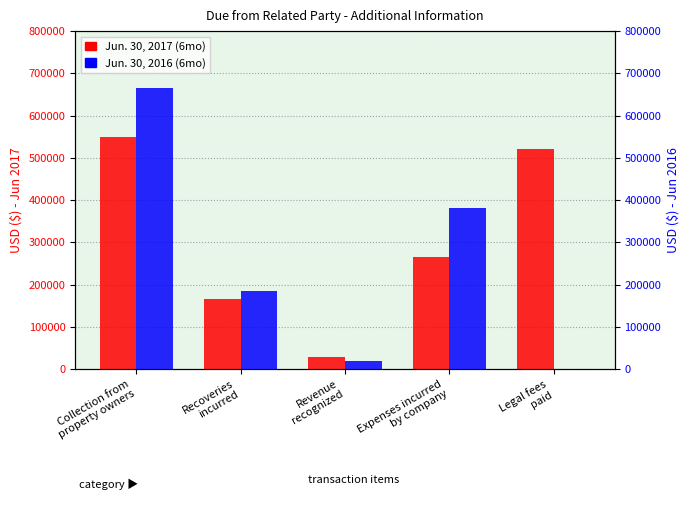

How many data points does each series have?

5